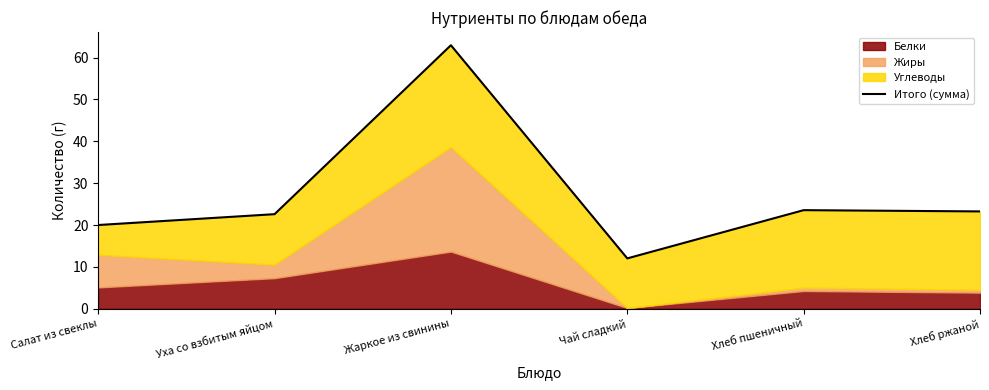

What is the change in value from Салат из свеклы to Хлеб ржаной?

+3.2